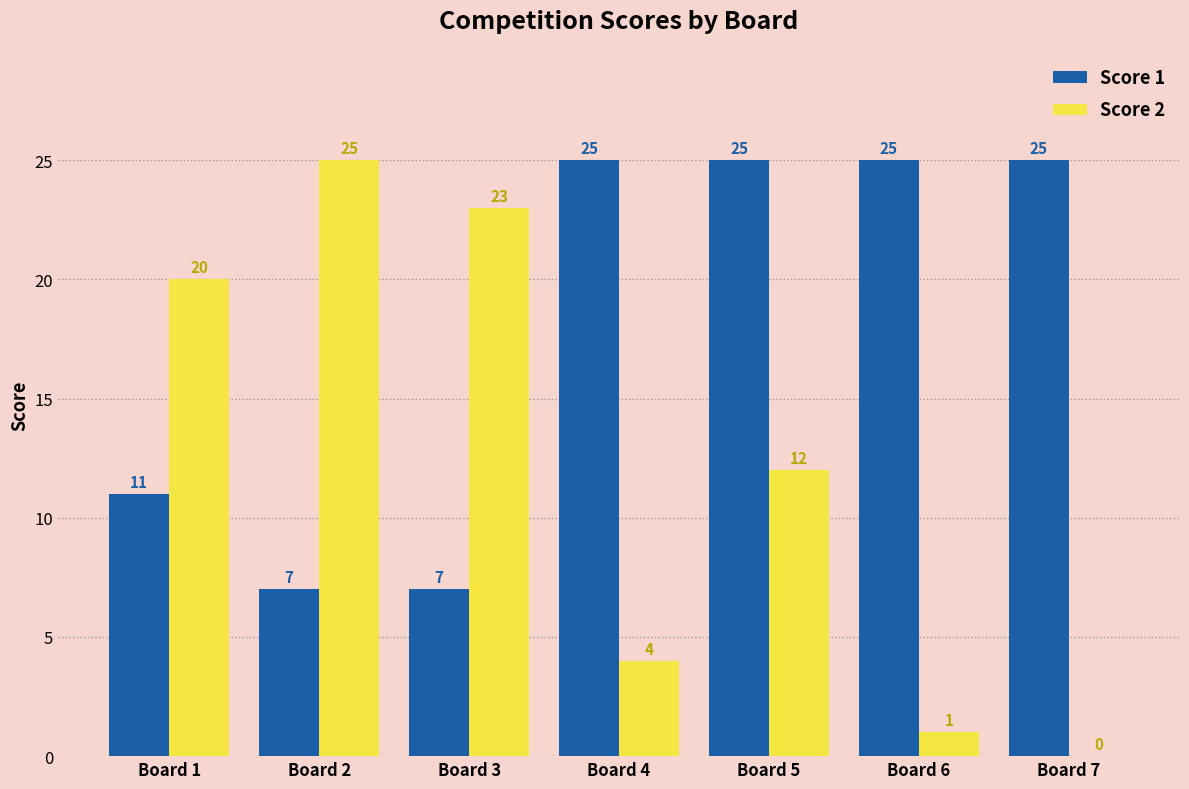

What is the highest value of the Score 2 series?

25